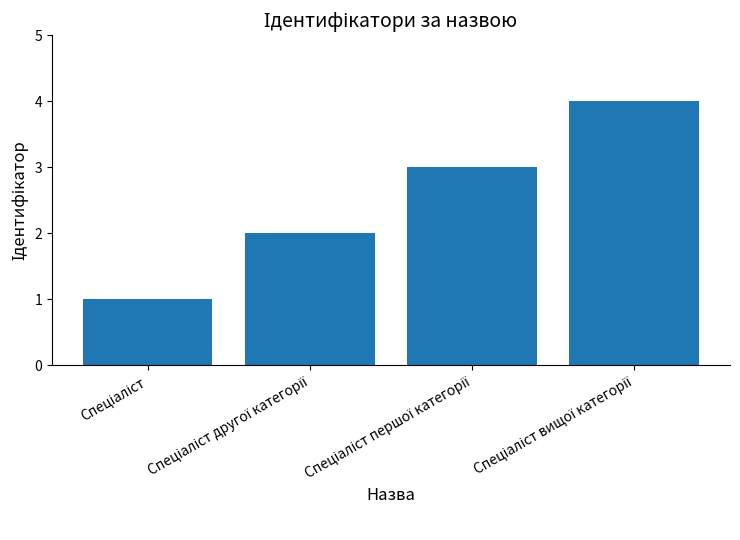

What is the sum of all values?

10